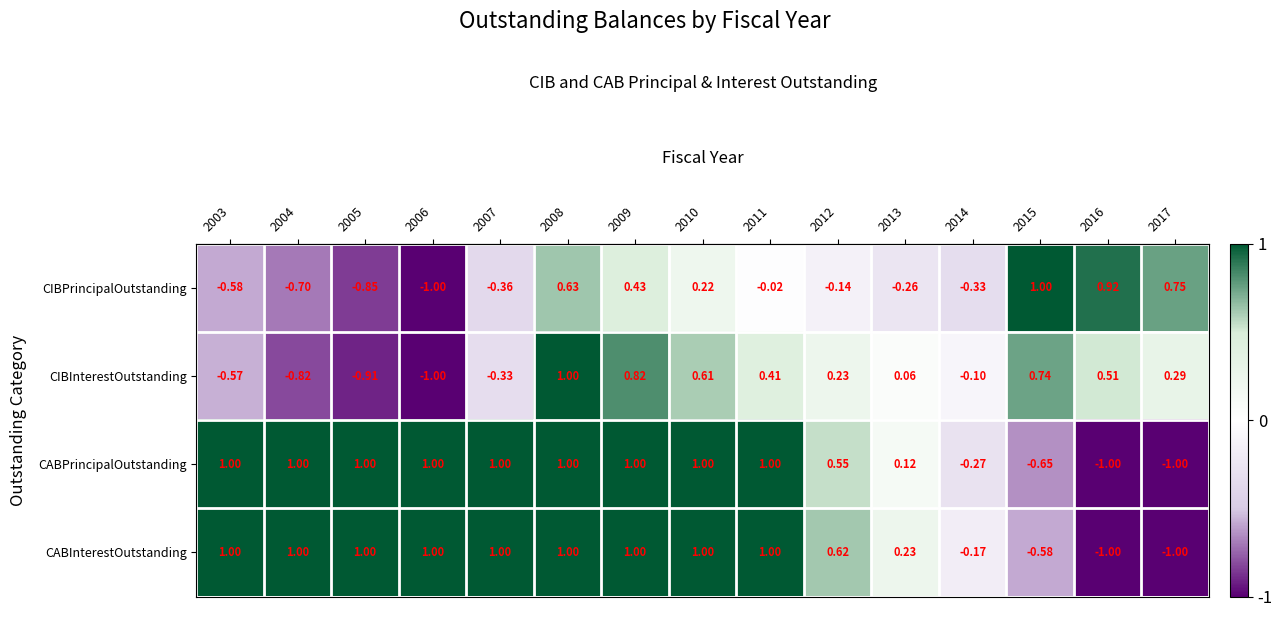

Count the number of categories in the chart.

15